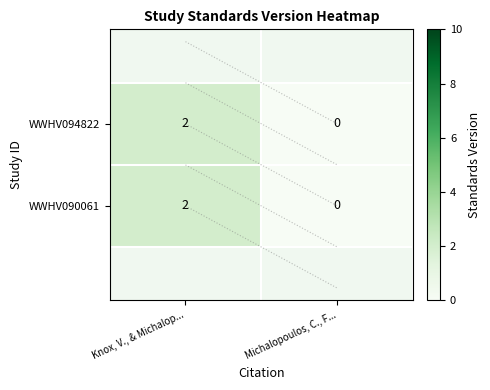

Reading left to right, what are all the values shown in this chart?

WWHV094822: Knox, V., & Michalop...=2	Michalopoulos, C., F...=0
WWHV090061: Knox, V., & Michalop...=2	Michalopoulos, C., F...=0